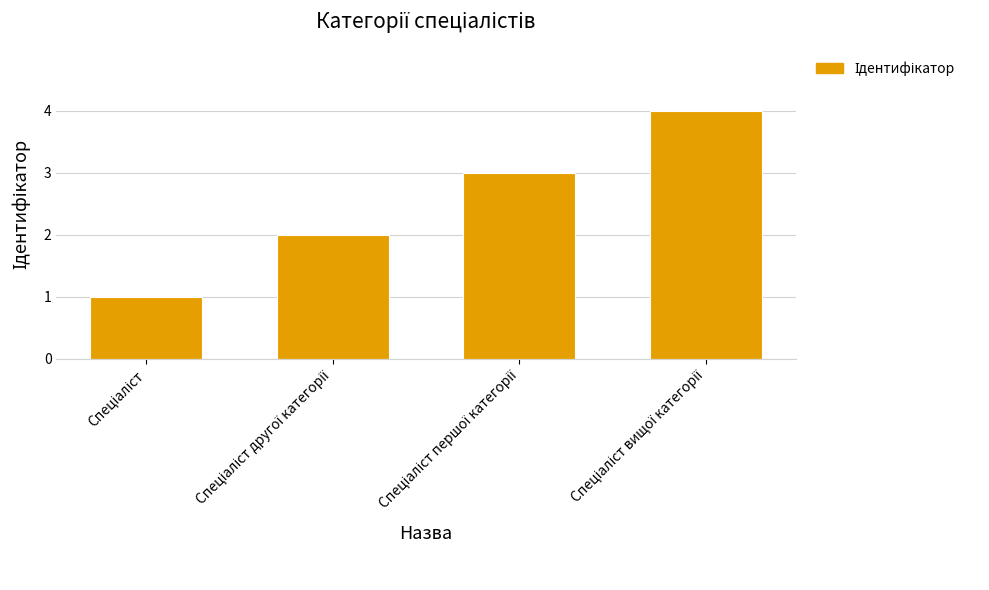

What is the sum of all values?

10